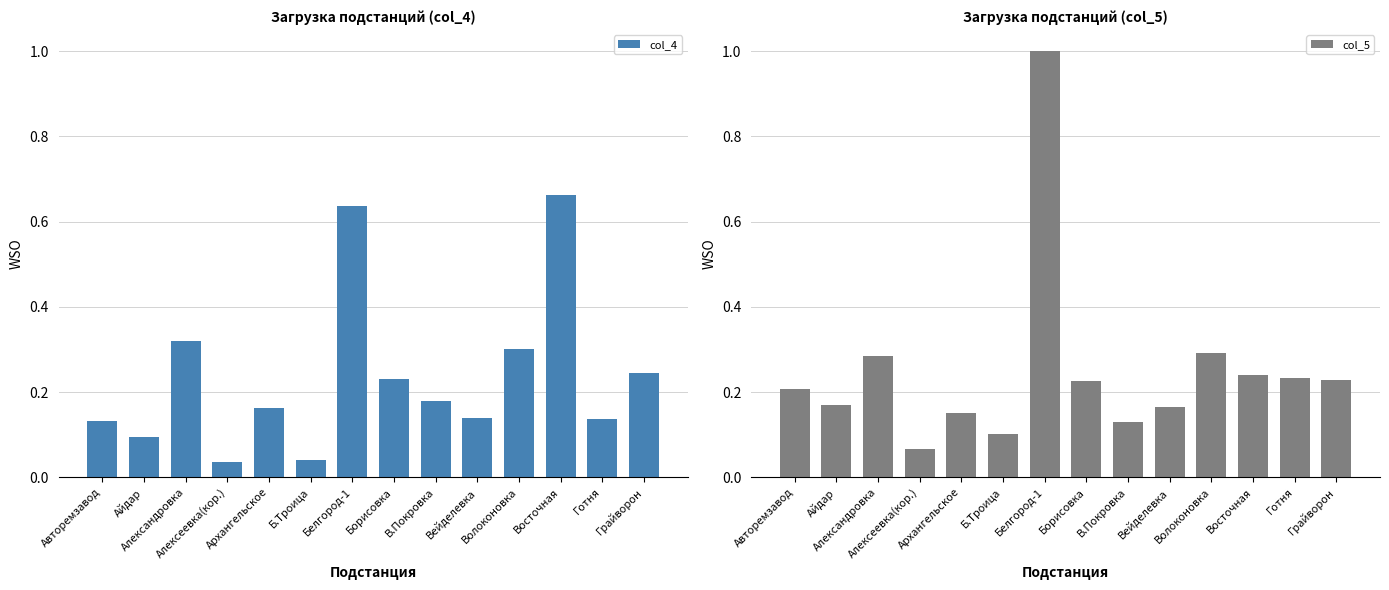

What is the sum of the col_4 values at Вейделевка and Борисовка?

0.4